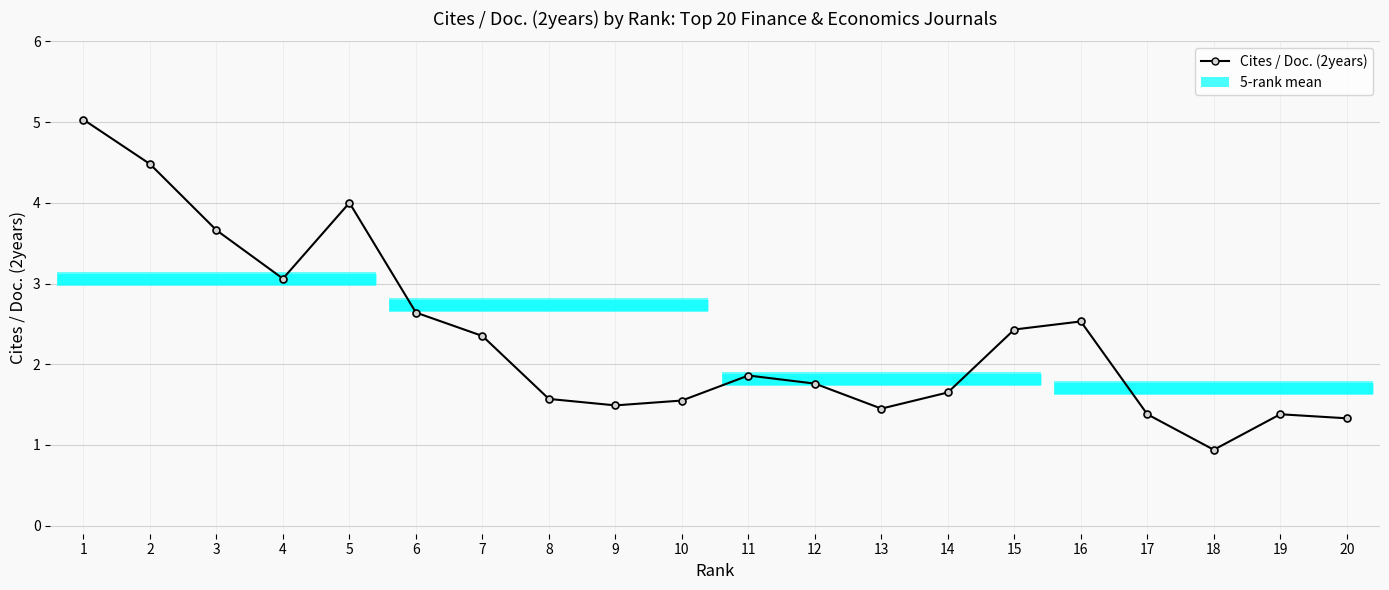

What is the sum of the values at 20 and 18?

2.3